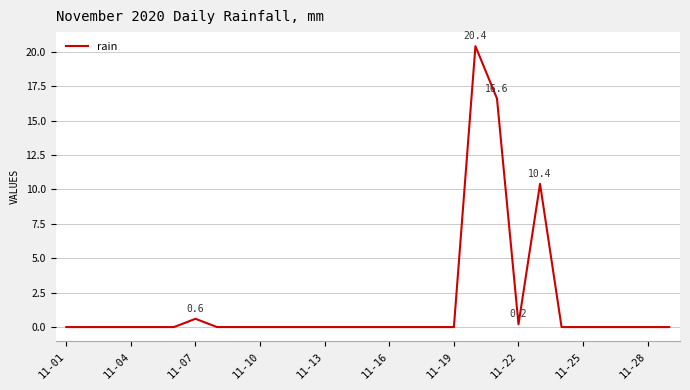

What is the maximum value shown in the chart?

20.4